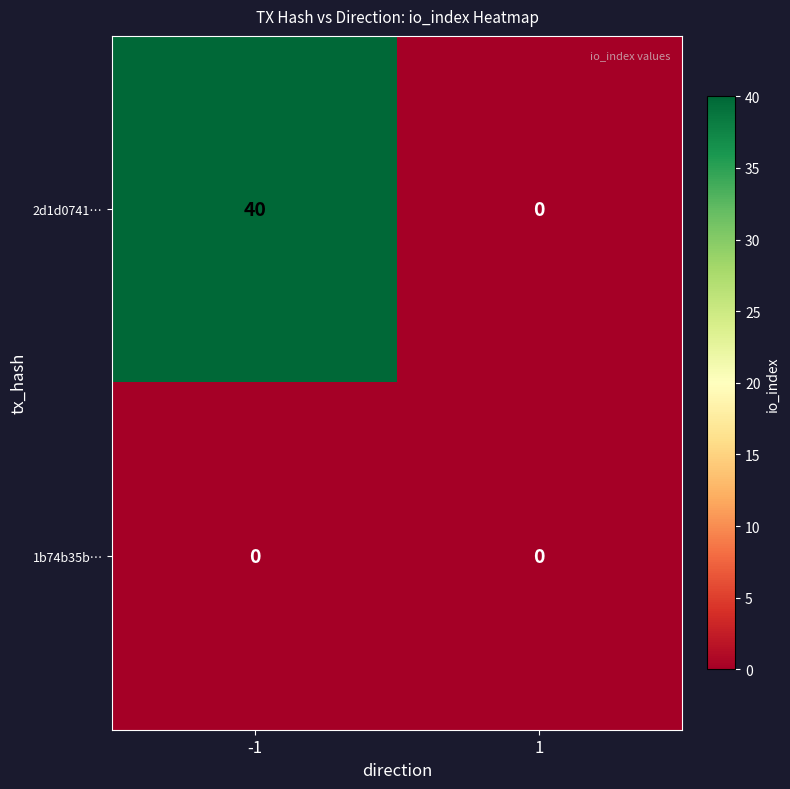

At how many categories does at least one series exceed 26?

1